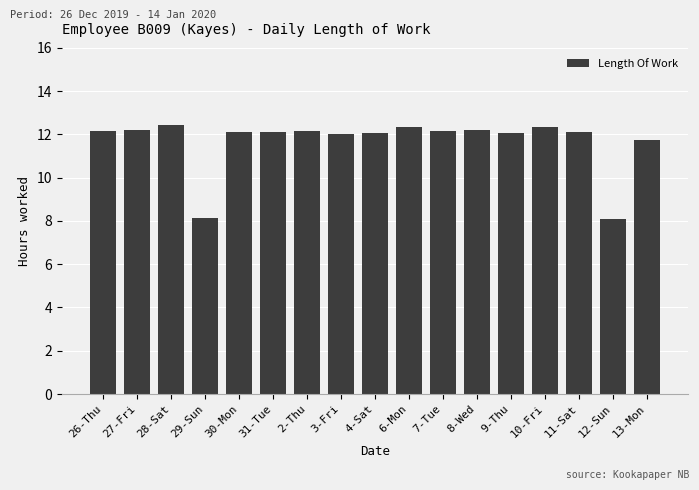

The chart shows a value of 12.6 at 12-Sun. True or false?

False